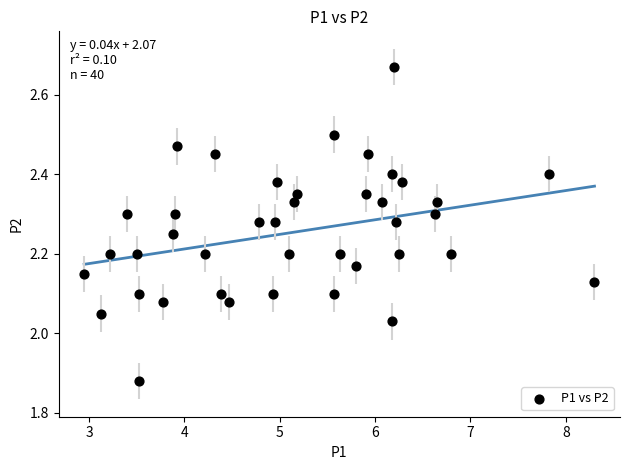

What is the range of Y values (max minus min)?

0.8